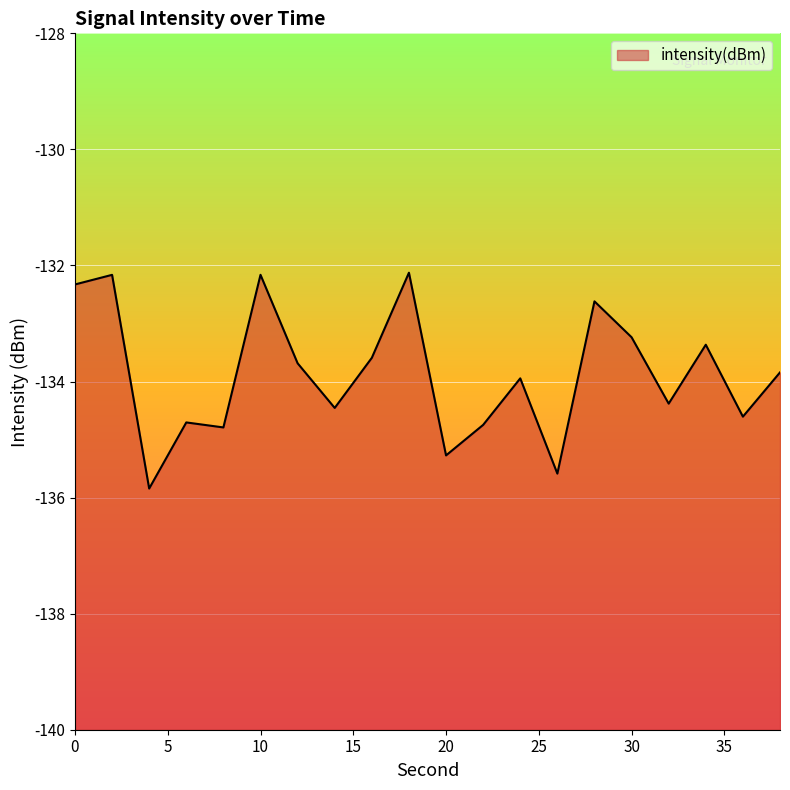

True or false: the data shows -190.0 at 14.

False